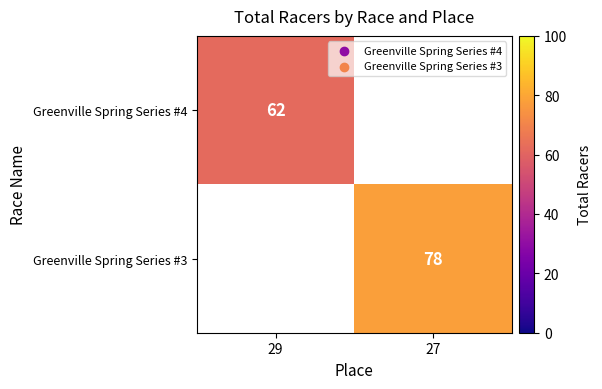

The Greenville Spring Series #4 series shows 108 at 29. True or false?

False